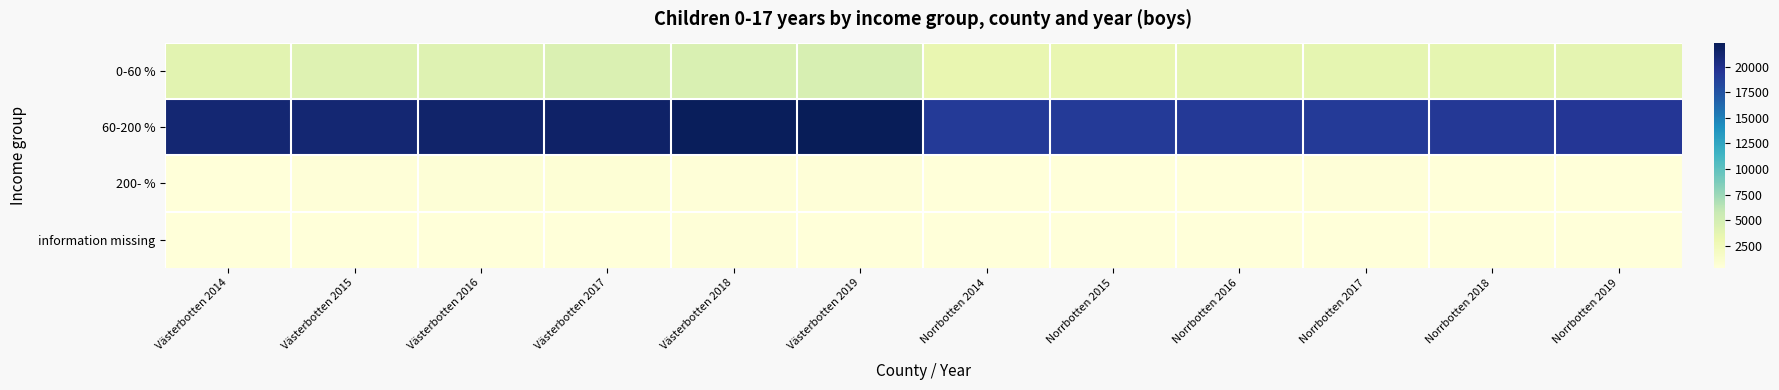

At Norrbotten 2015, list the series in order from largest to smallest.

60-200 %, 0-60 %, 200- %, information missing